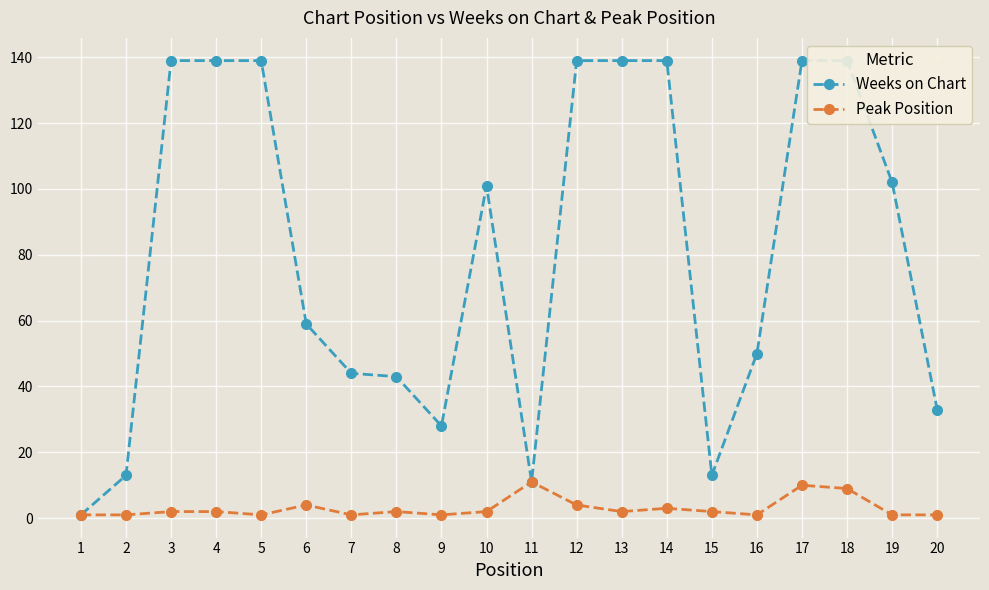

Does the chart display data point markers on the line(s)?

Yes